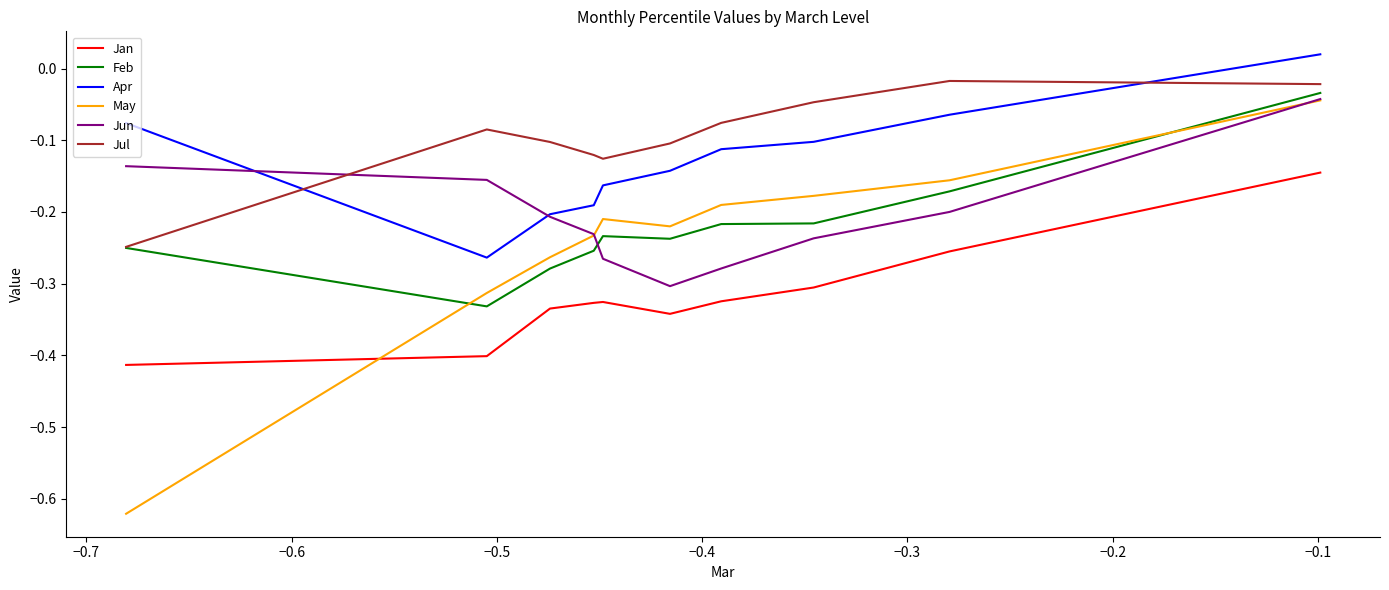

True or false: Jan and Jul cross at least once.

False